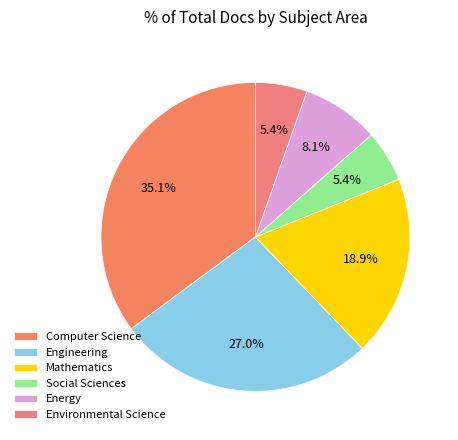

What is the largest slice in the pie chart?

Computer Science